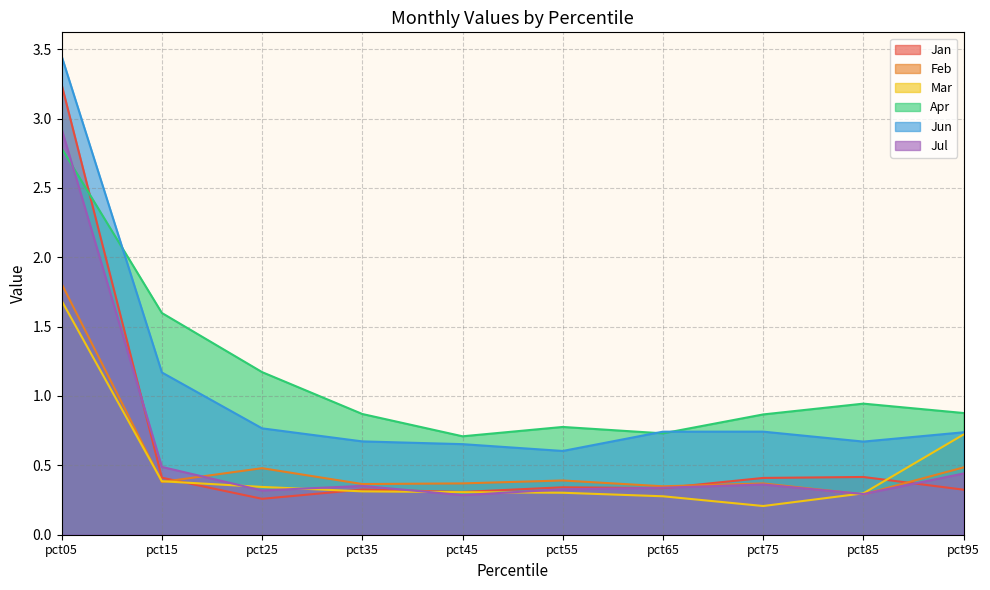

What is the difference between the second highest and minimum values in the Jul series?

0.2